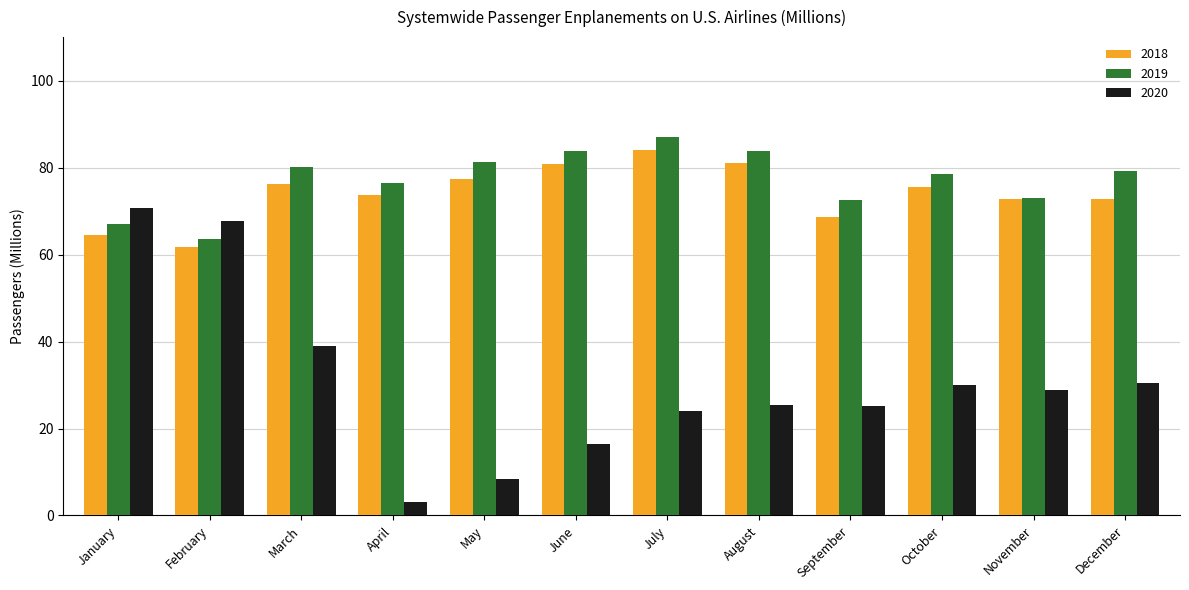

Read the 2019 value at June.

83.8